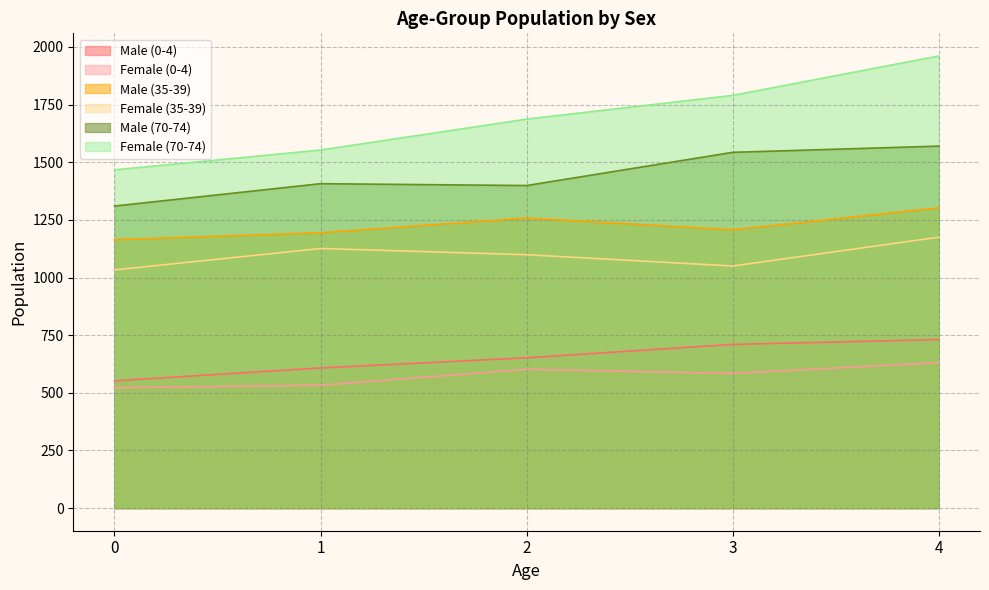

What are all the series names shown in the legend?

Male (0-4), Female (0-4), Male (35-39), Female (35-39), Male (70-74), Female (70-74)